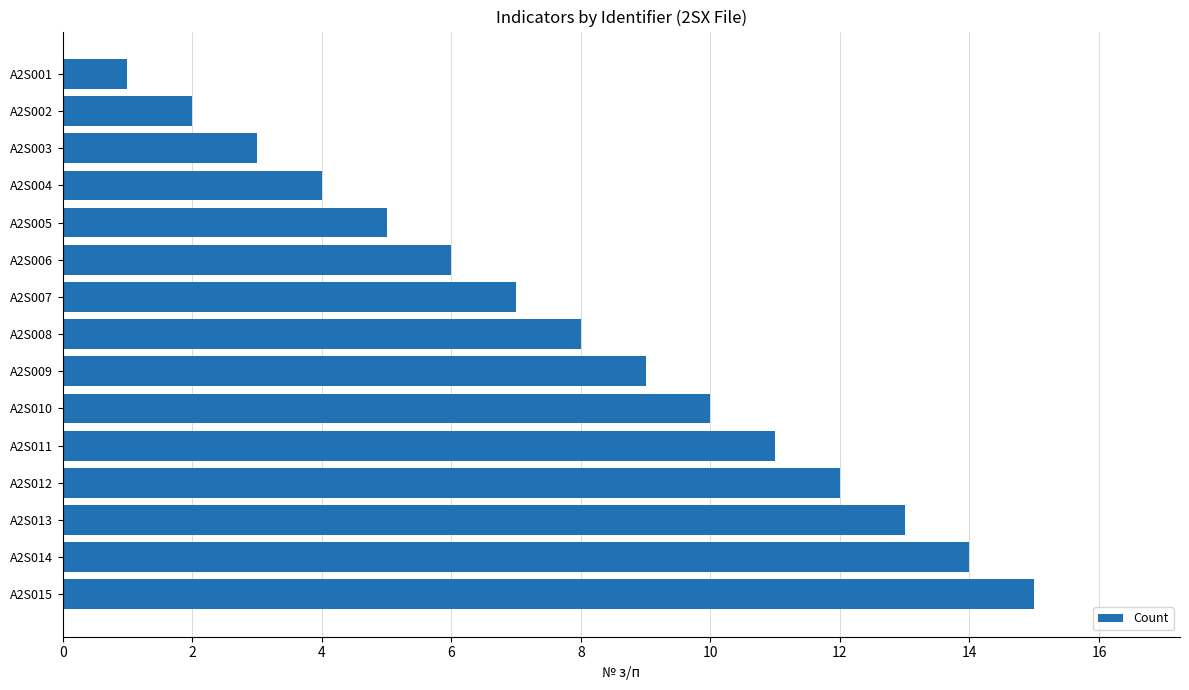

Is it true that the value at A2S001 is 1?

True